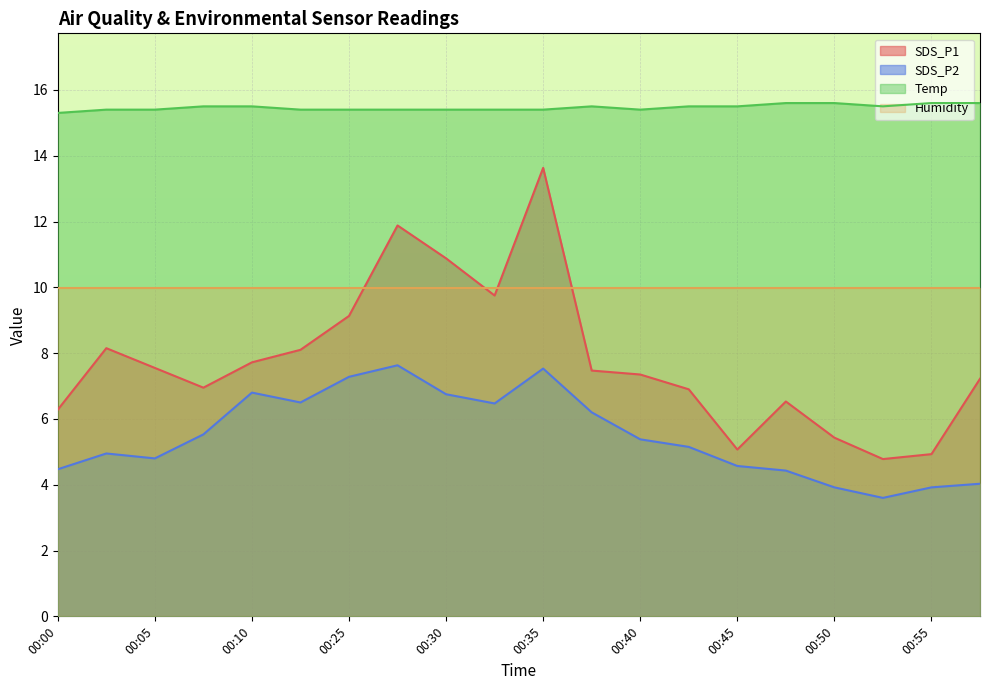

Which series has the largest total across all categories?

Temp